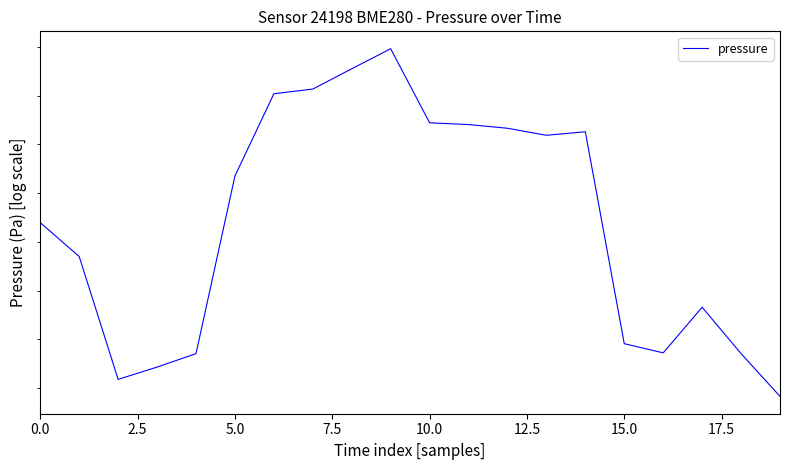

What is the change in value from 10.0 to 9?

+15.6